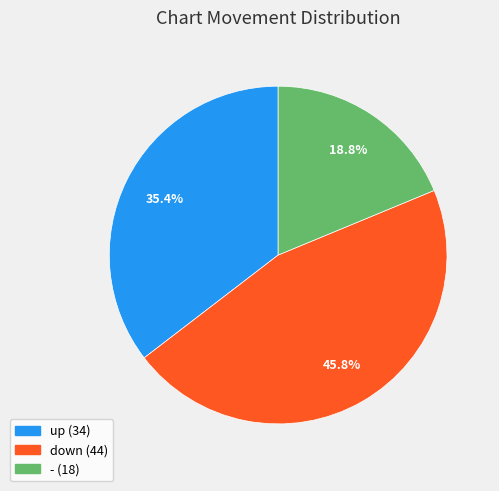

Is up the majority of the pie?

No